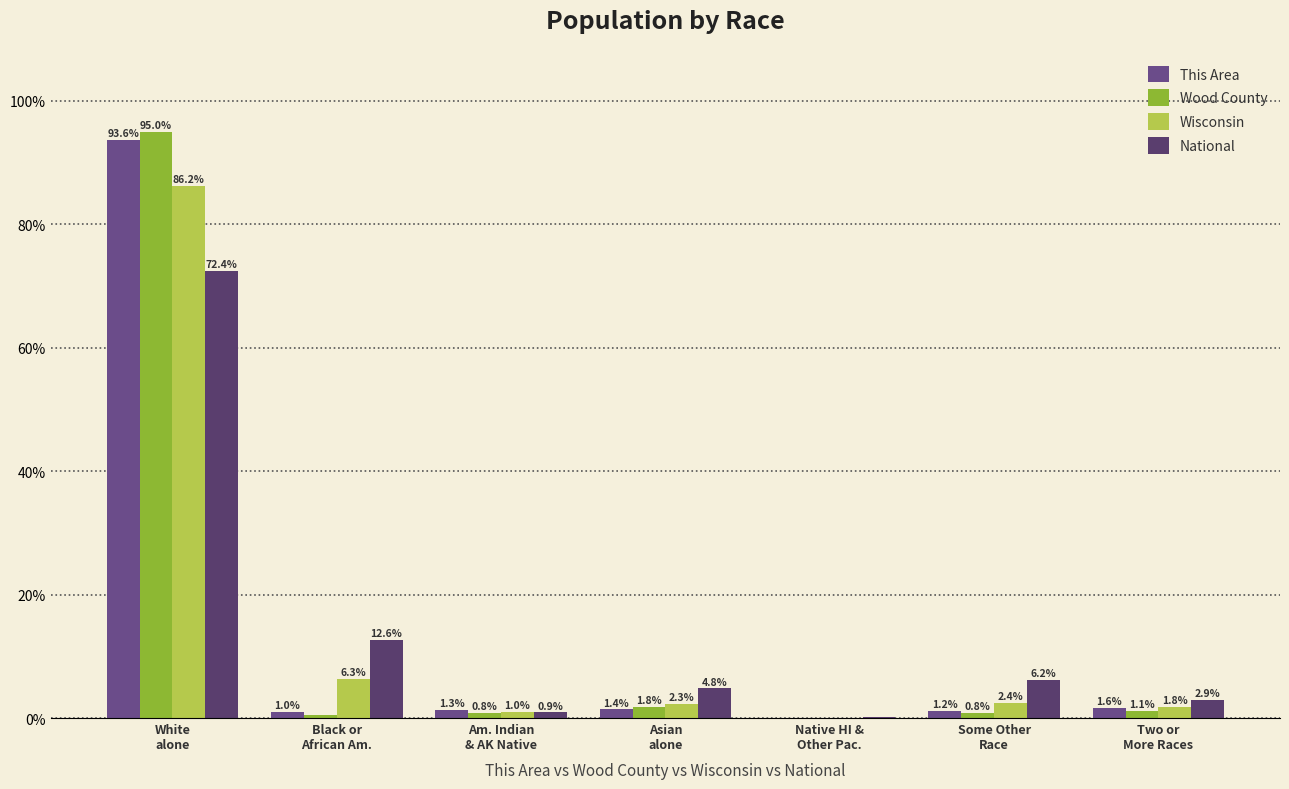

How many values in Wood County are above zero?

6